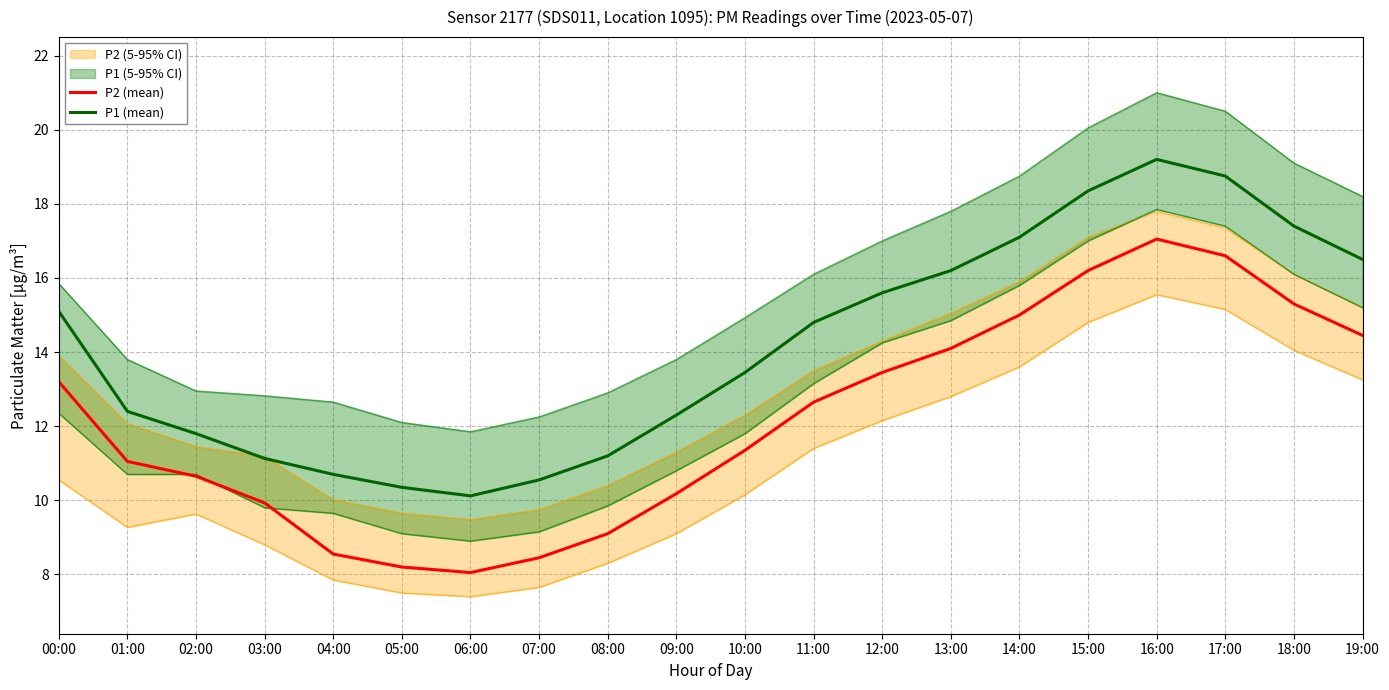

What is the value of the P1 (mean) point at the 5th from the left?

10.7